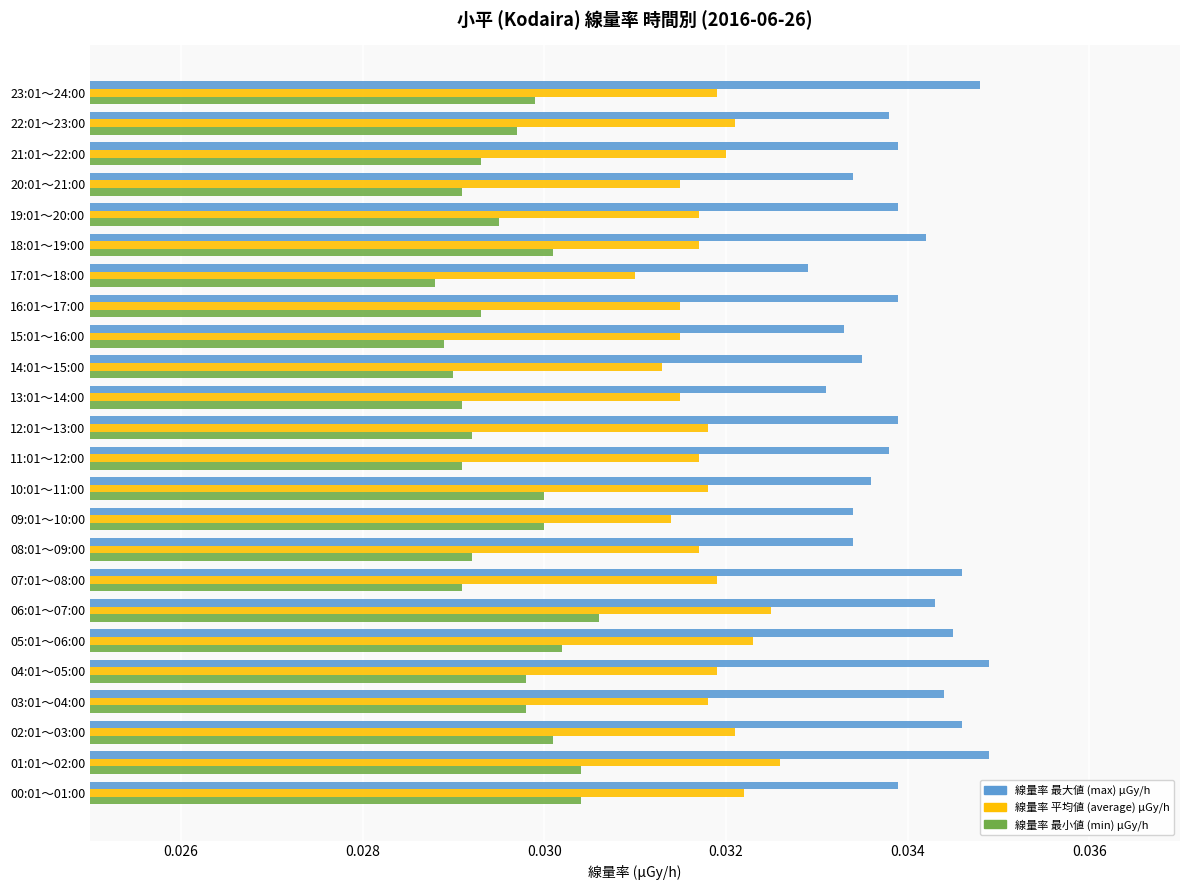

What are all the series names shown in the legend?

線量率 最大値 (max) μGy/h, 線量率 平均値 (average) μGy/h, 線量率 最小値 (min) μGy/h